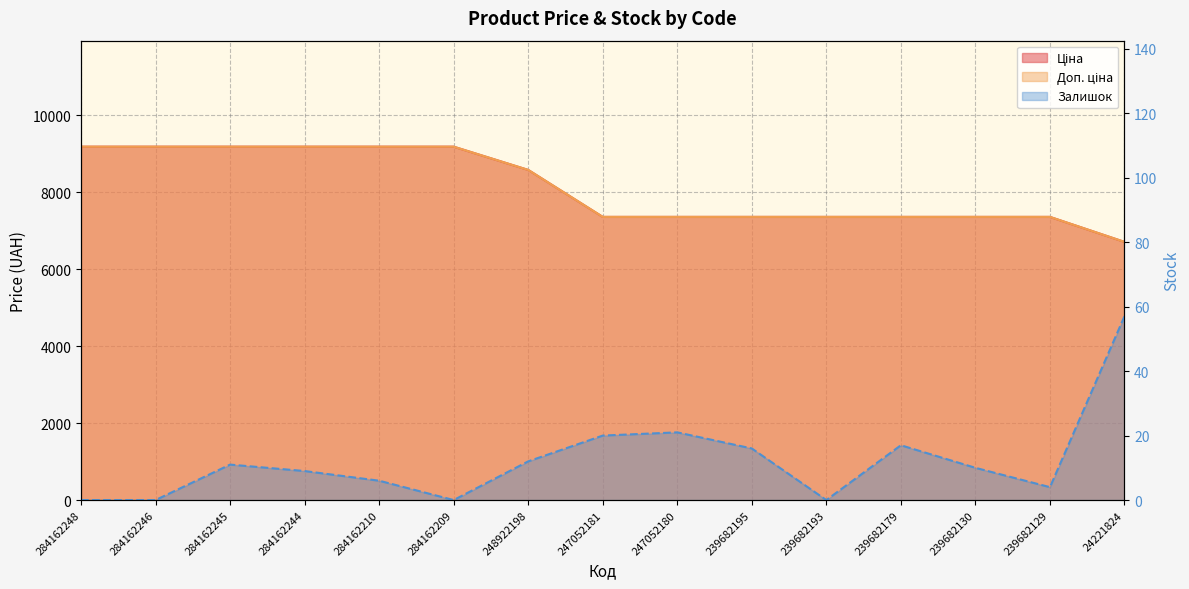

The value of Залишок at 284162246 is 0.0. True or false?

True